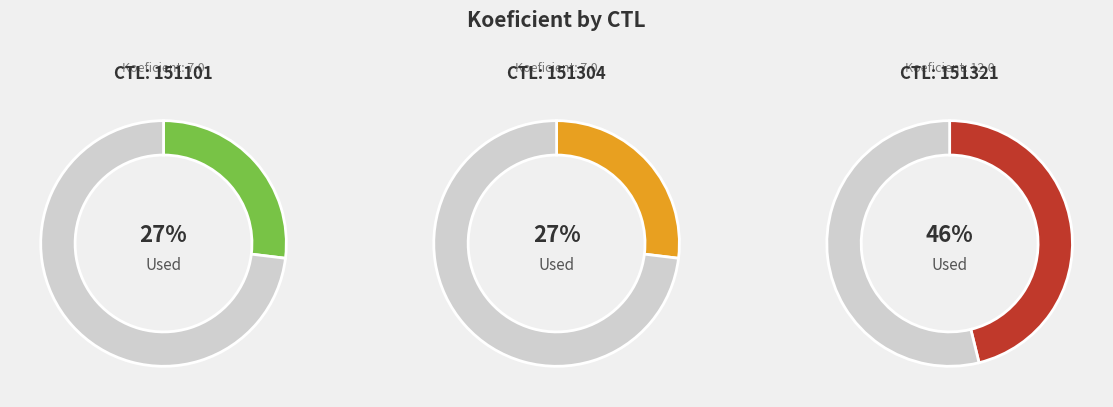

Approximately how many times larger is the value at 151101 compared to 151304?

1.0